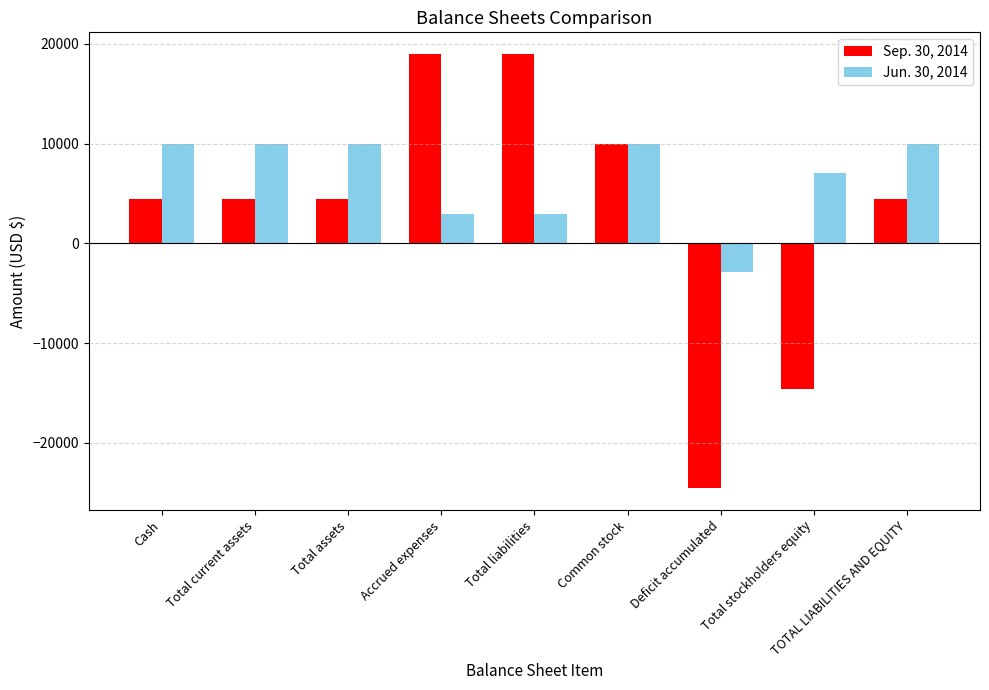

What is the difference between the maximum and minimum values in the Jun. 30, 2014 series?

12919